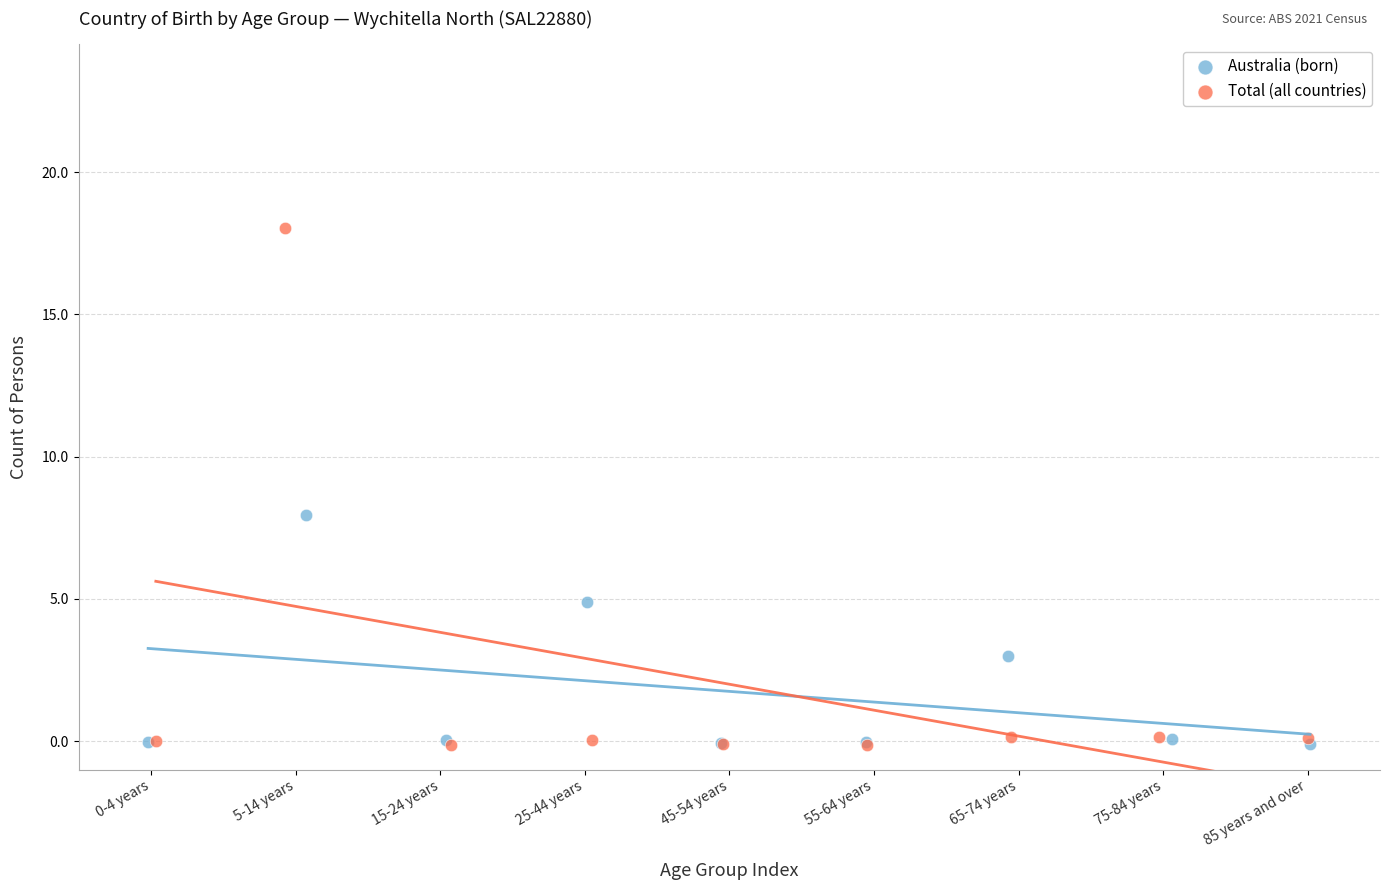

Which series has the largest Y range (max minus min)?

Total (all countries)